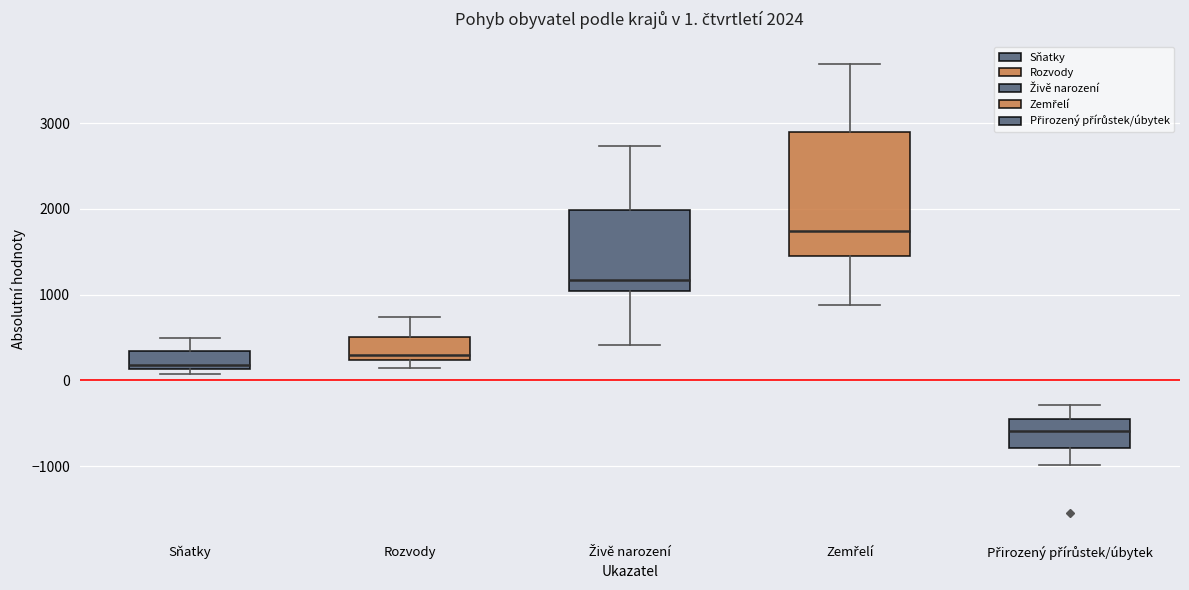

Which box's median line is the highest?

Zemřelí